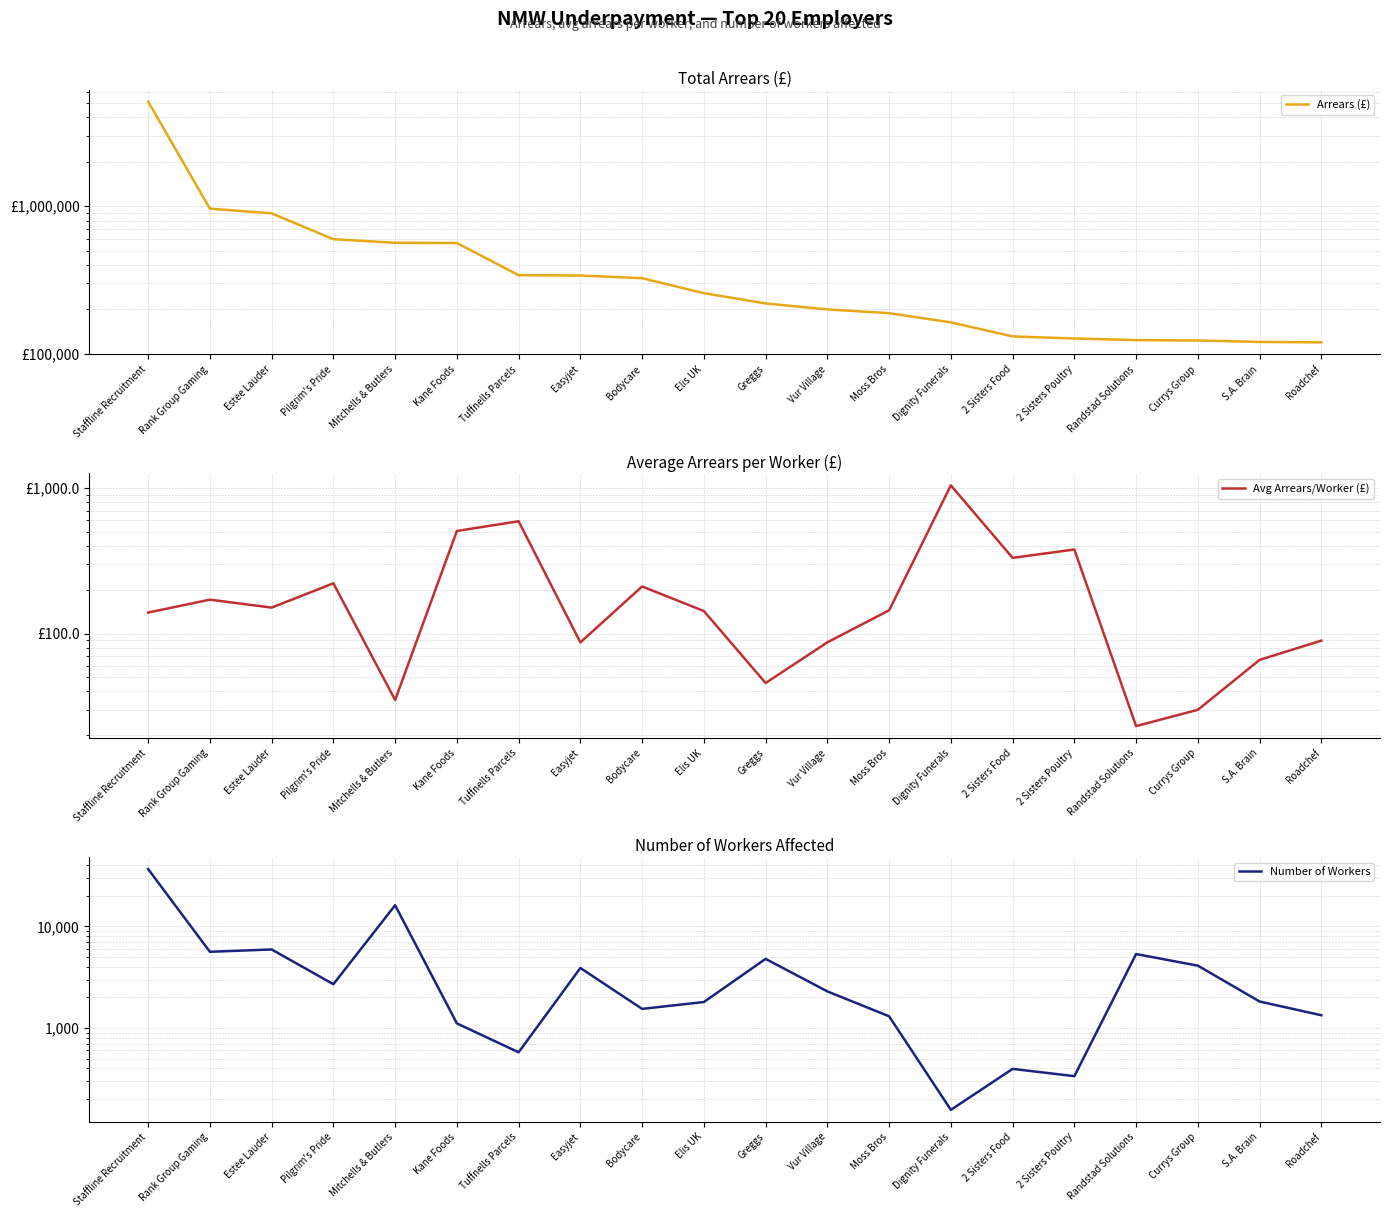

At which category is the sum across all series the highest?

Staffline Recruitment